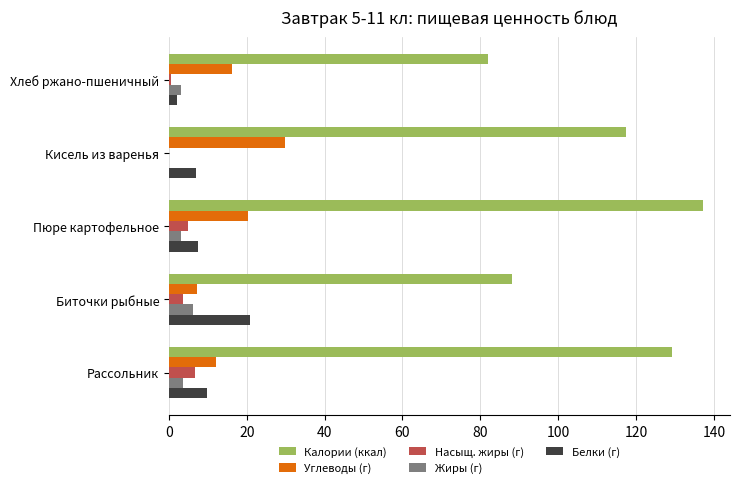

Which series has the largest total across all categories?

Калории (ккал)